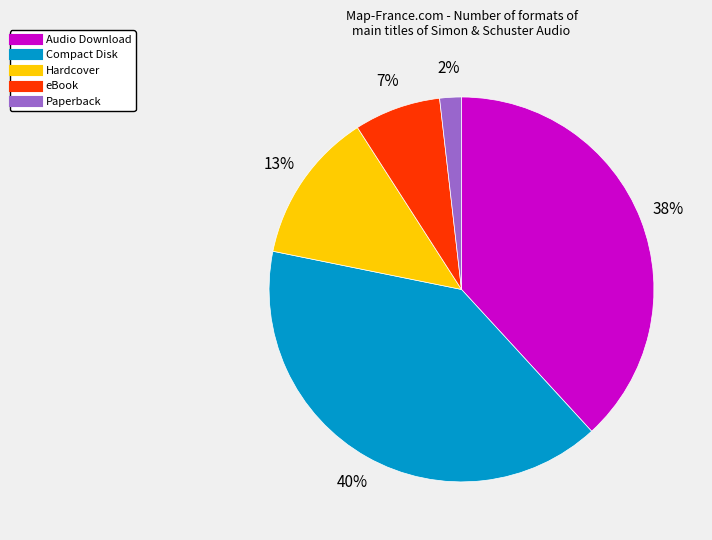

Approximately how many times larger is the value at Compact Disk compared to Hardcover?

3.1